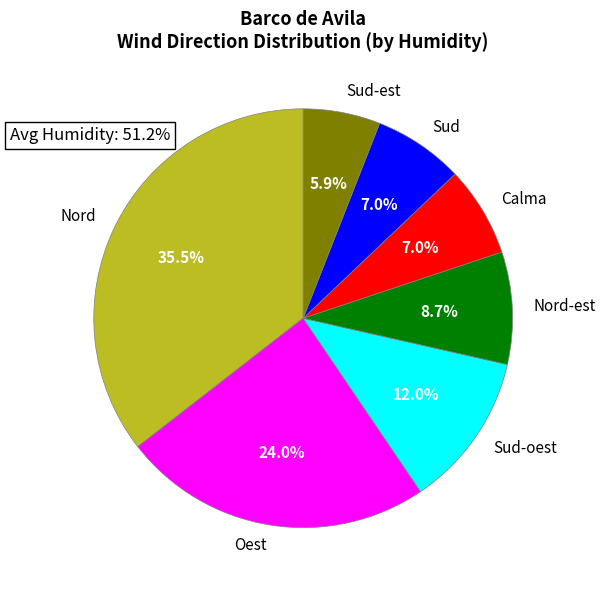

Is the sum of Calma and Nord-est greater than half?

No